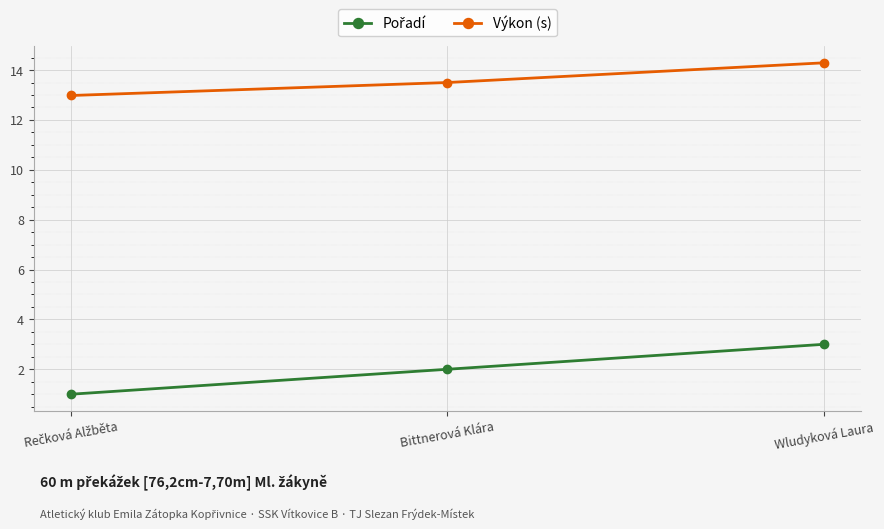

What is the label of the 2nd point from the left?

Bittnerová Klára